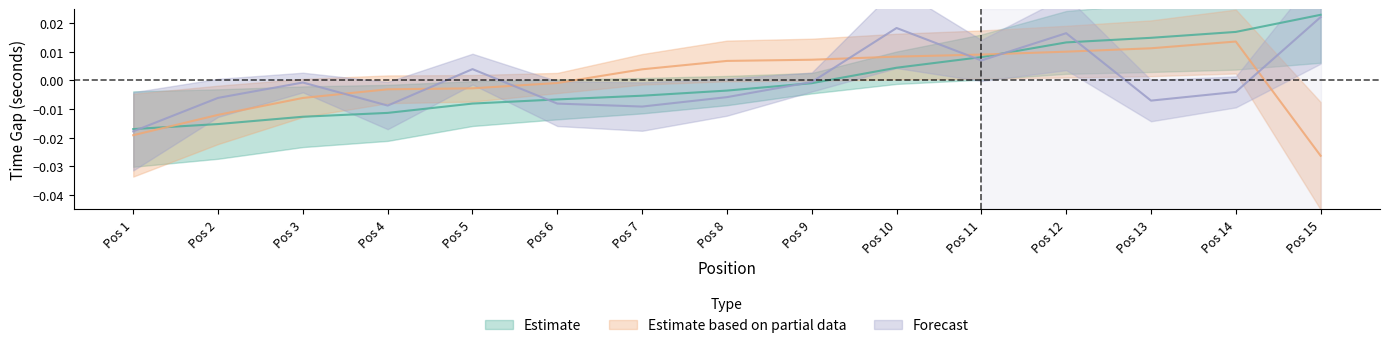

List the labels in order of Estimate based on partial data value, largest first.

Pos 14, Pos 13, Pos 12, Pos 11, Pos 10, Pos 9, Pos 8, Pos 7, Pos 6, Pos 5, Pos 4, Pos 3, Pos 2, Pos 1, Pos 15